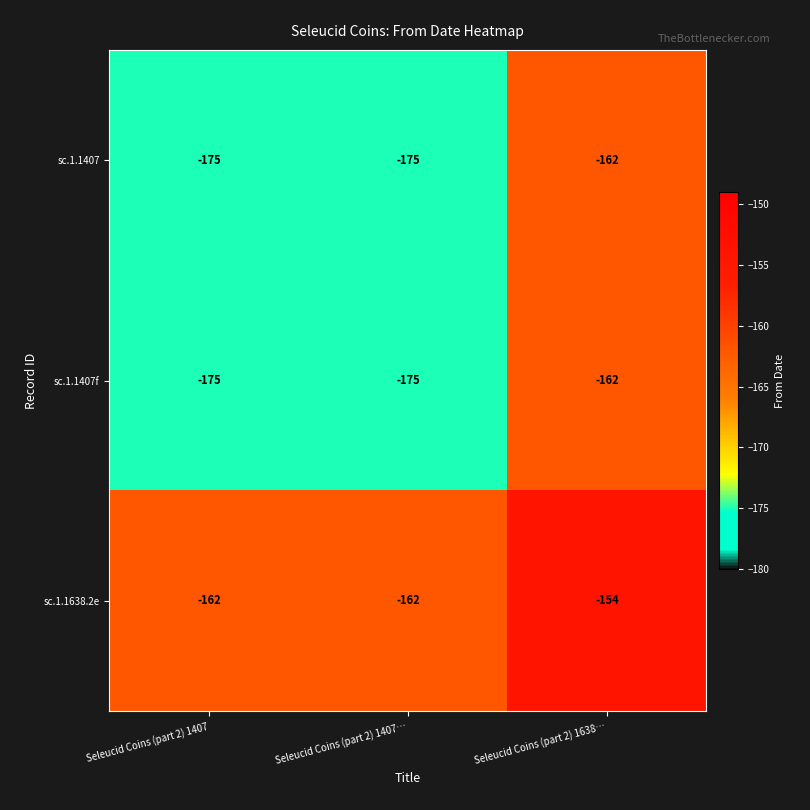

Where is sc.1.1407f nearest to the value -168?

Seleucid Coins (part 2) 1638…